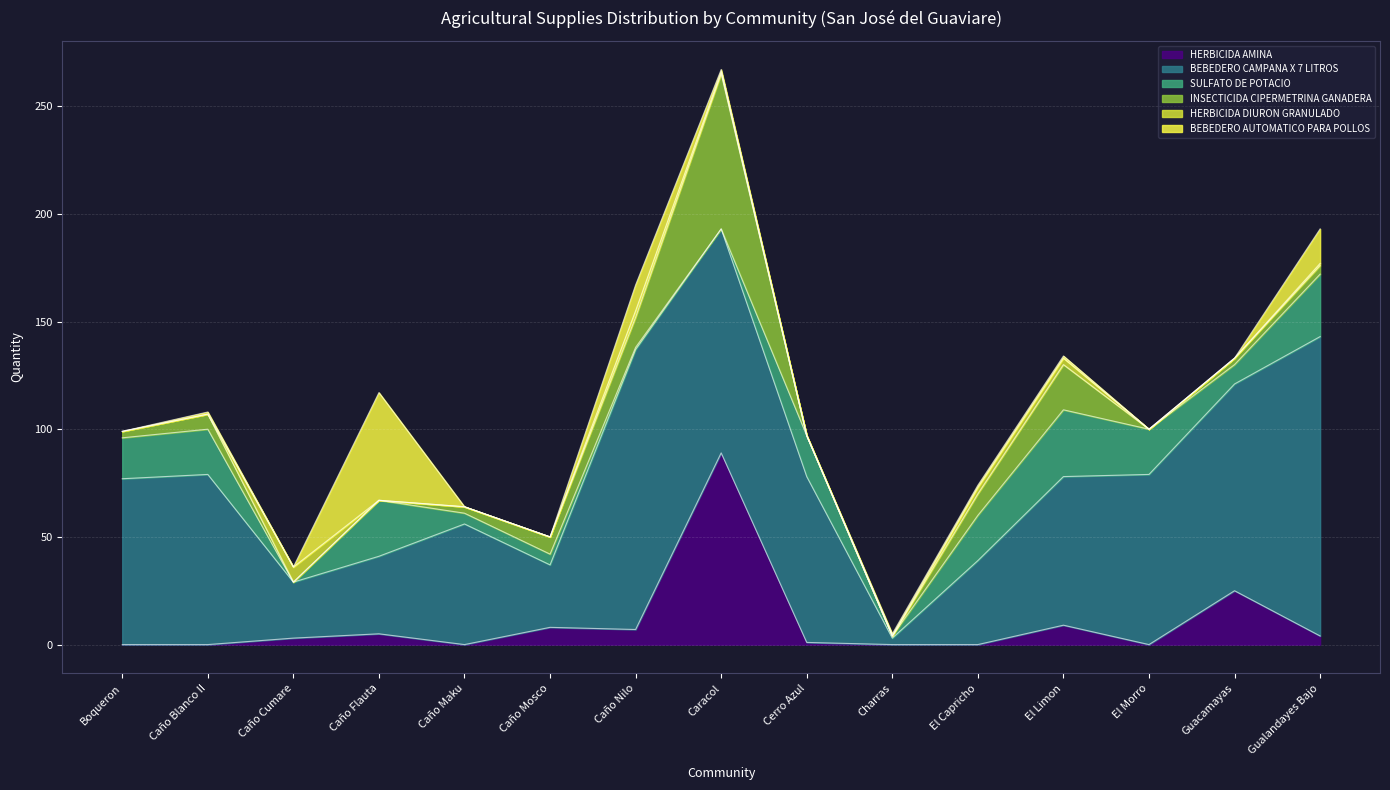

List the labels in order of BEBEDERO CAMPANA X 7 LITROS value, largest first.

Gualandayes Bajo, Caño Nilo, Caracol, Guacamayas, Caño Blanco II, El Morro, Boqueron, Cerro Azul, El Limon, Caño Maku, El Capricho, Caño Flauta, Caño Mosco, Caño Cumare, Charras